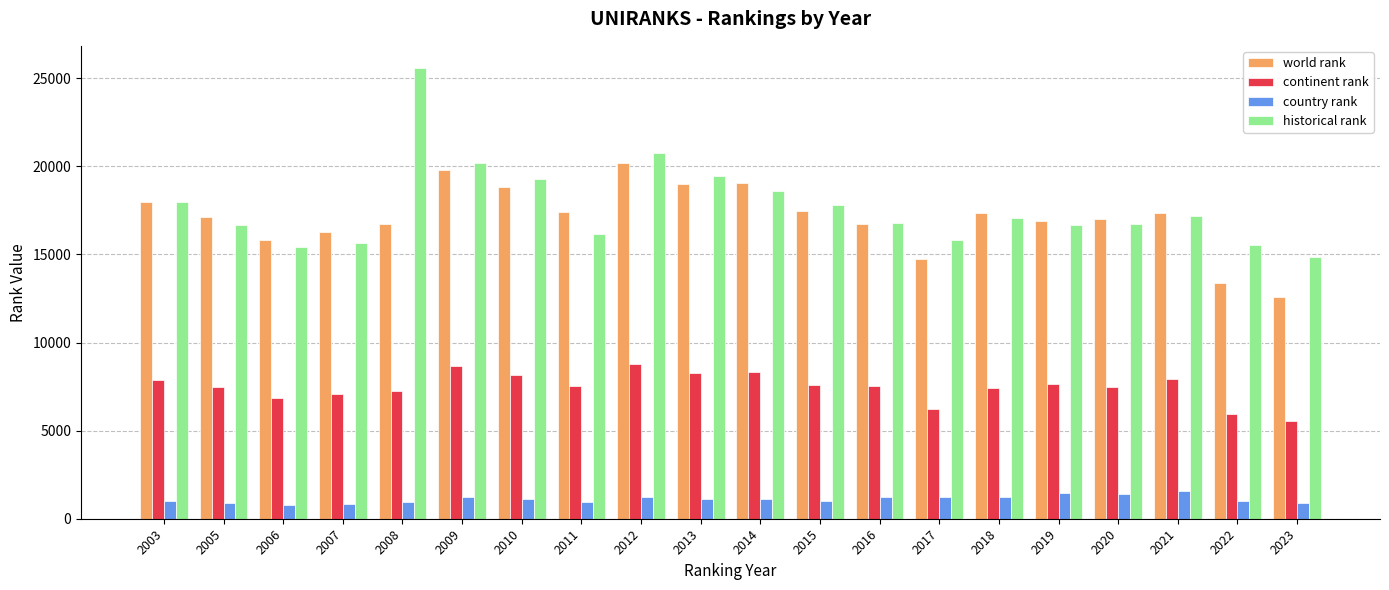

How many series are shown in this chart?

4